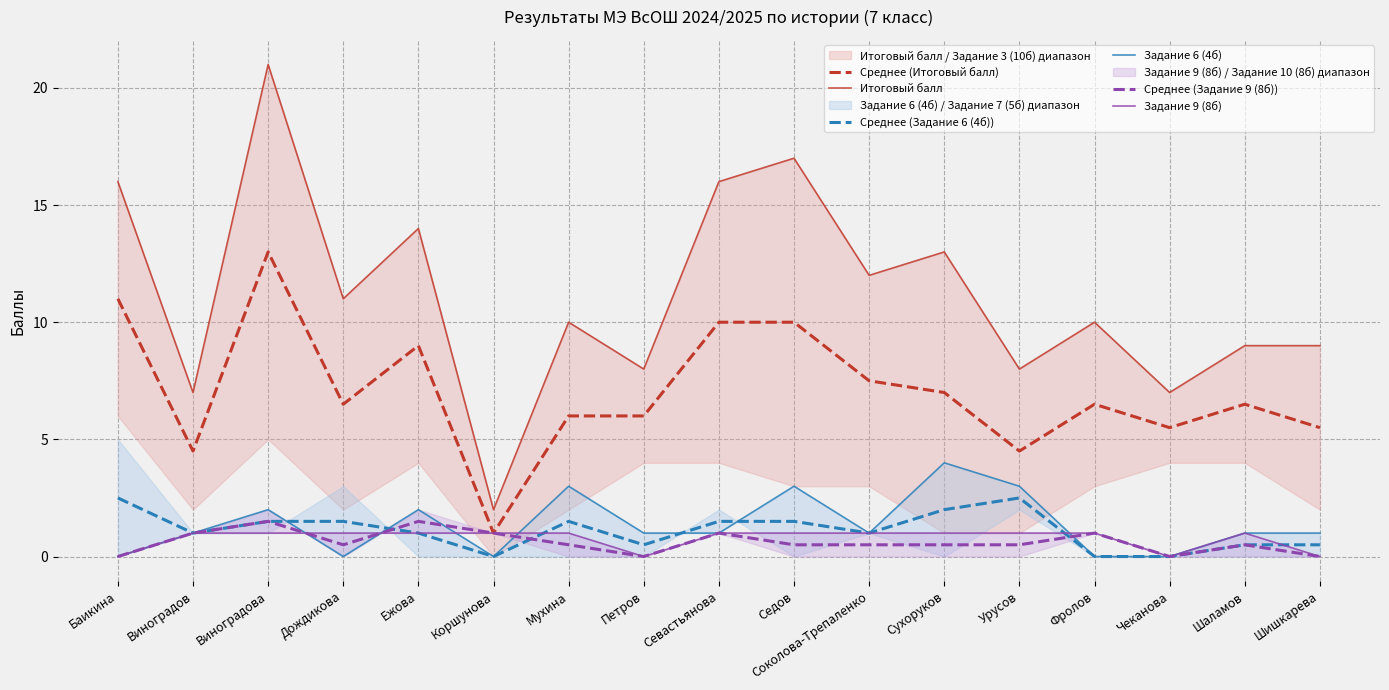

The value of Итоговый балл at Соколова-Трепаленко is 5.2. True or false?

False